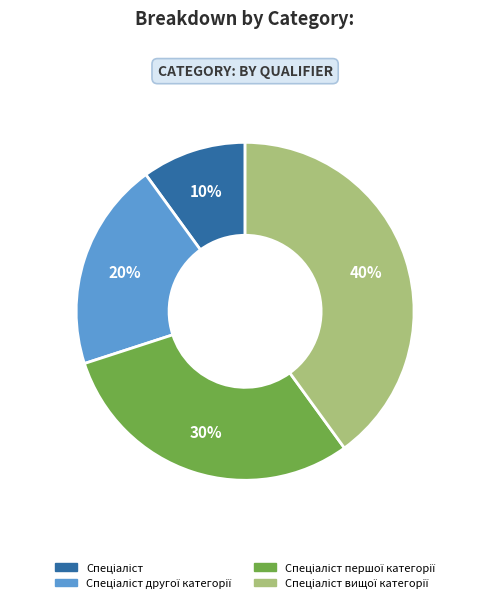

To the nearest percent, what is the difference between the largest and smallest slice percentages?

30%